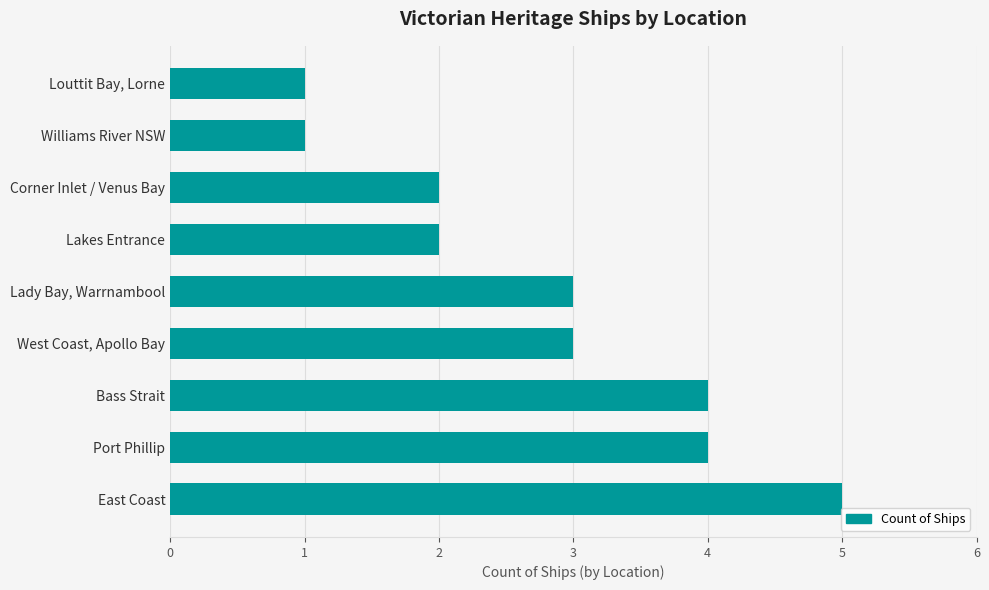

How many values are between 2 and 4?

6